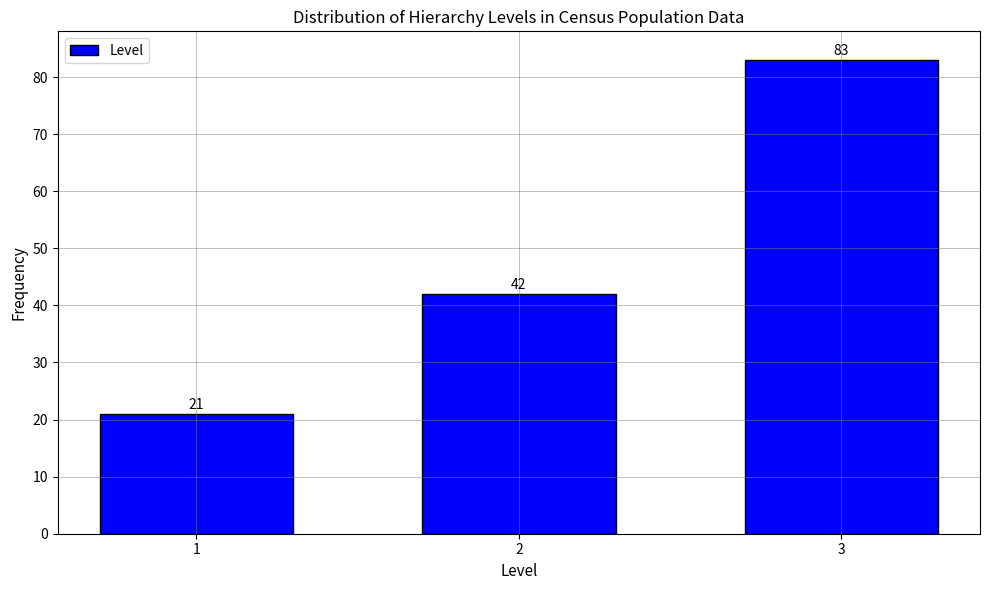

Reading left to right, list all the values displayed in this chart.

21	42	83